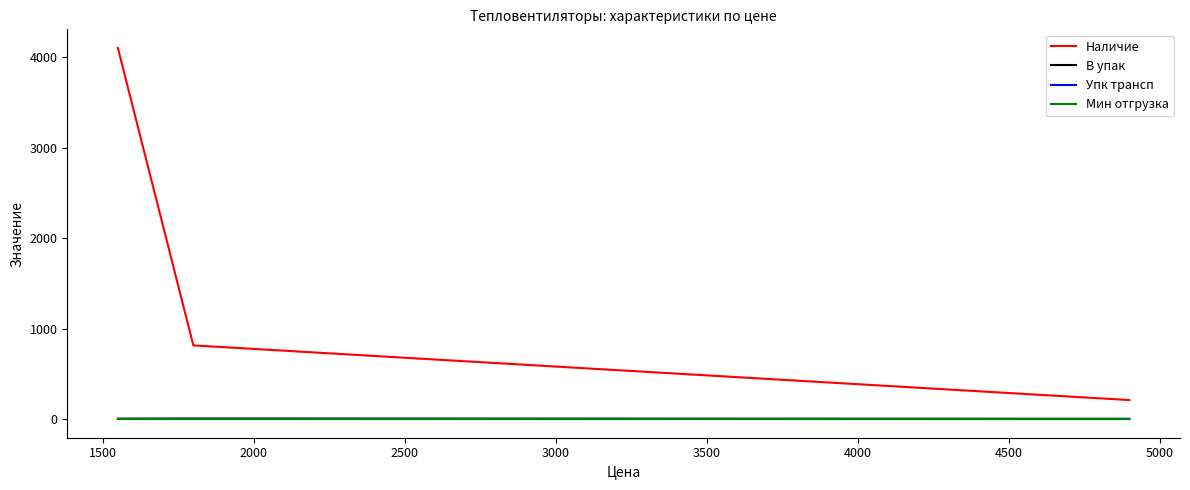

What is the maximum value shown in the chart?

4102